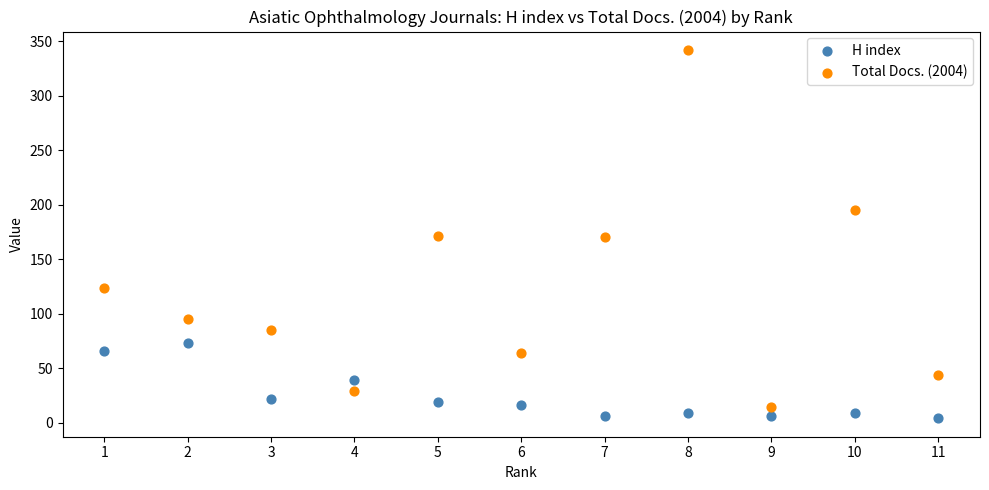

Which series contains the highest Y value?

Total Docs. (2004)